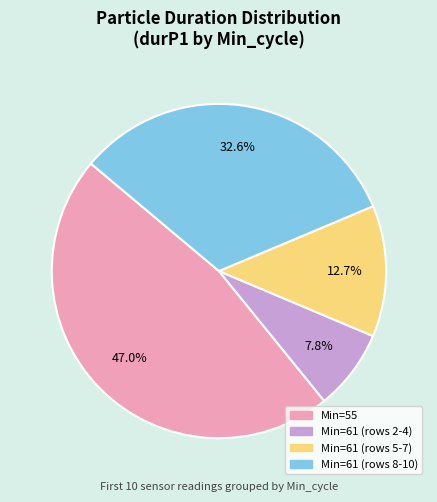

Does any single category account for the majority?

No